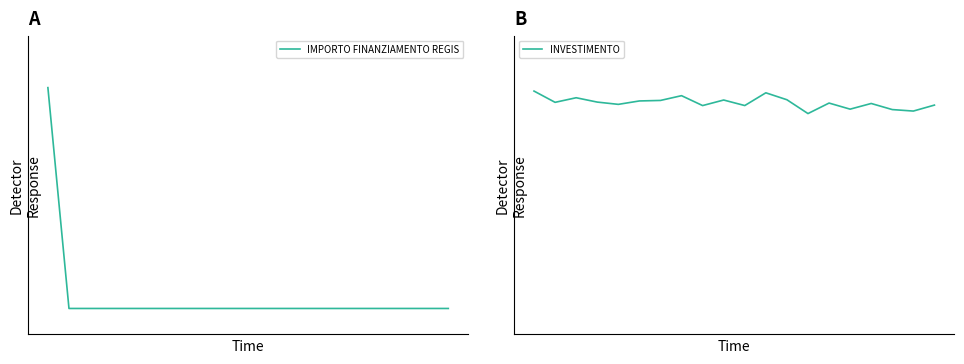

After their last crossing, which series has the higher values: INVESTIMENTO or IMPORTO FINANZIAMENTO REGIS?

INVESTIMENTO